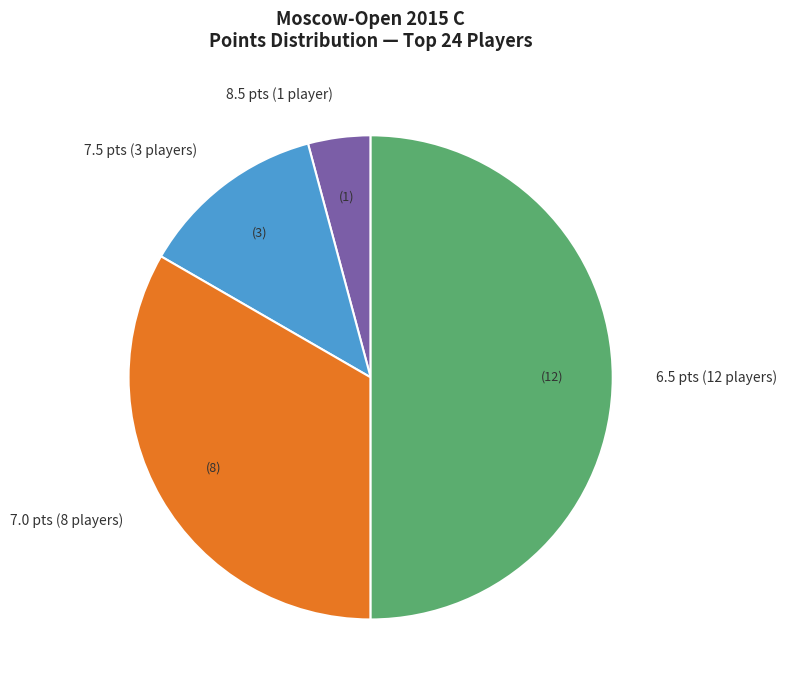

Approximately how many times larger is the value at 6.5 pts (12 players) compared to 7.5 pts (3 players)?

4.0